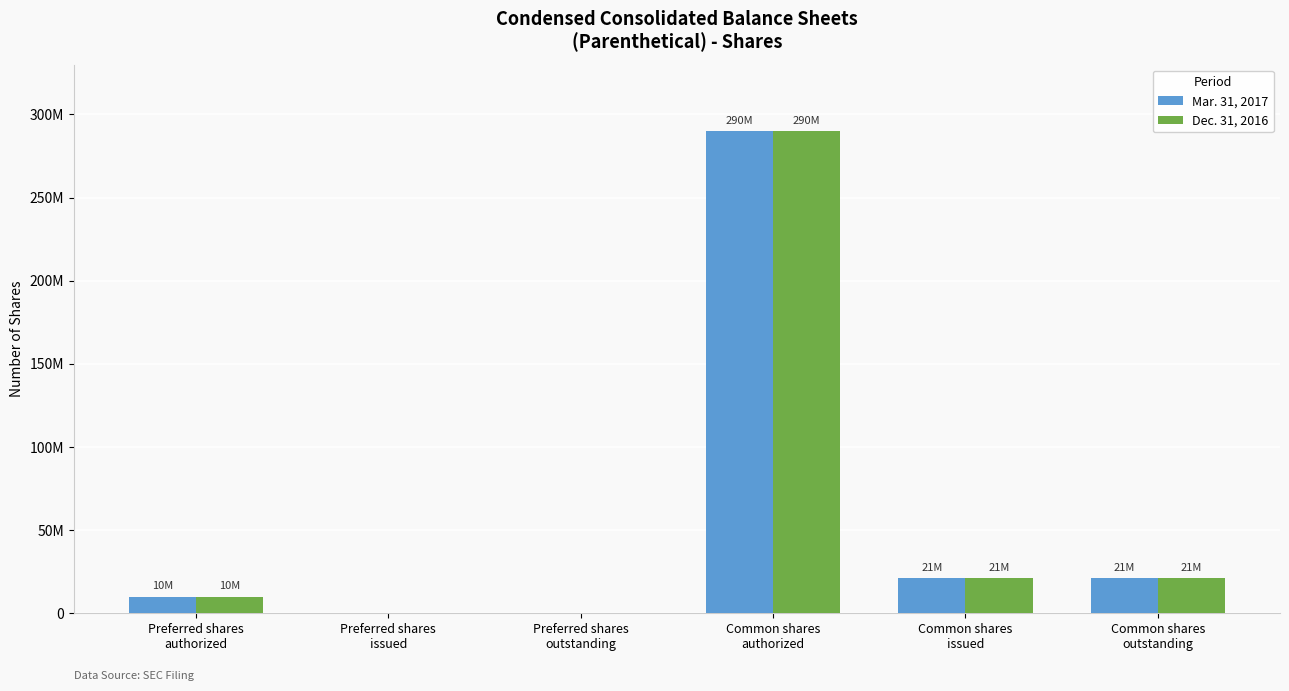

List the series in order of their peak value, highest first.

Mar. 31, 2017, Dec. 31, 2016